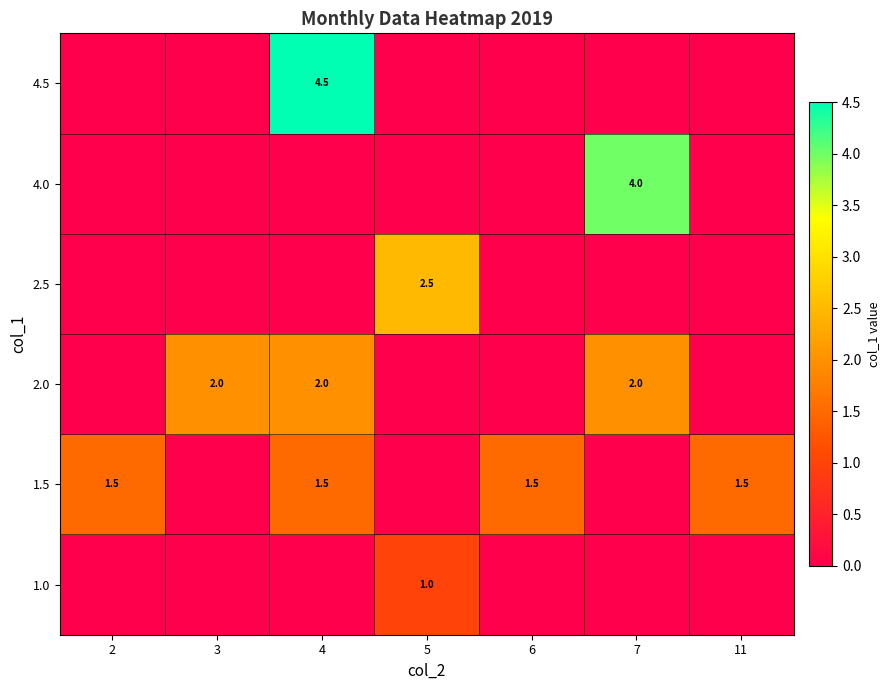

The value of 2.5 at 5 is 2.5. True or false?

True